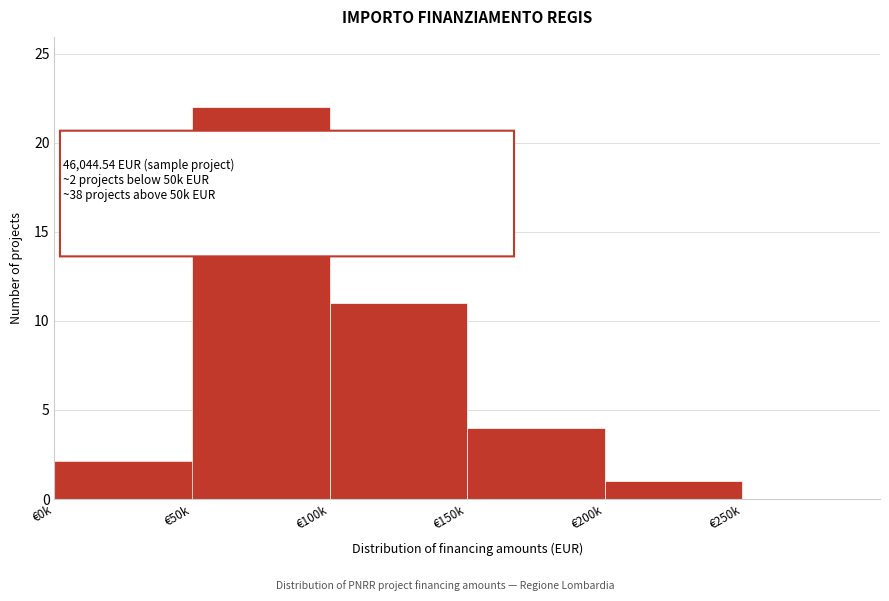

Reading left to right, what are all the values shown in this chart?

€0k=2	€50k=22	€100k=11	€150k=4	€200k=1	€250k=0